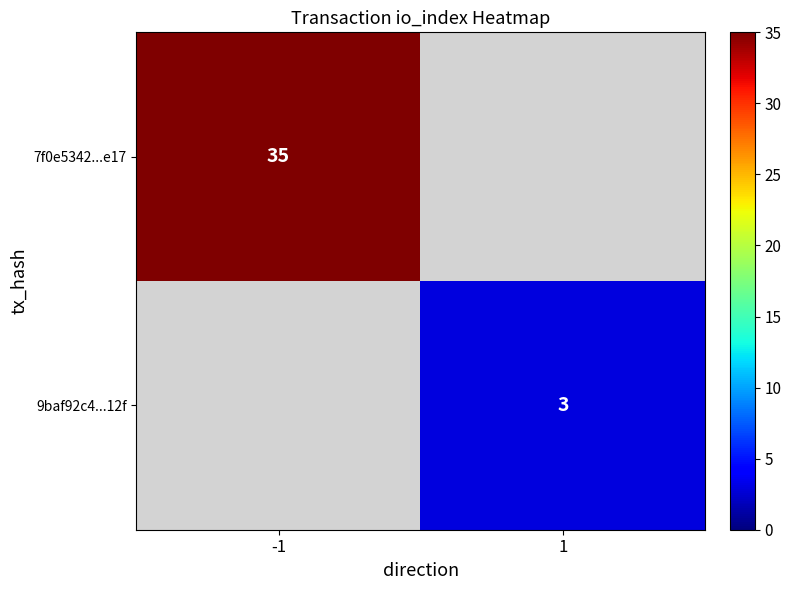

What is the difference between the highest and lowest values at -1?

35